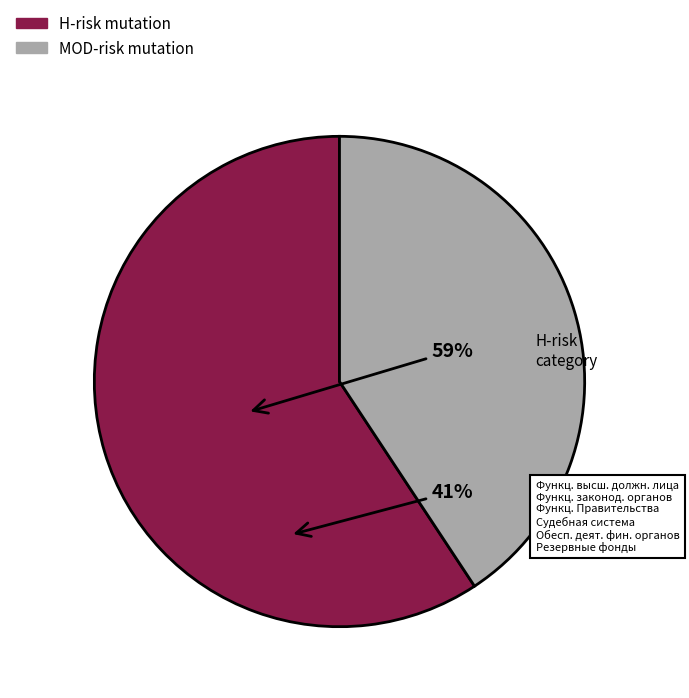

What is the largest slice in the pie chart?

H-risk mutation